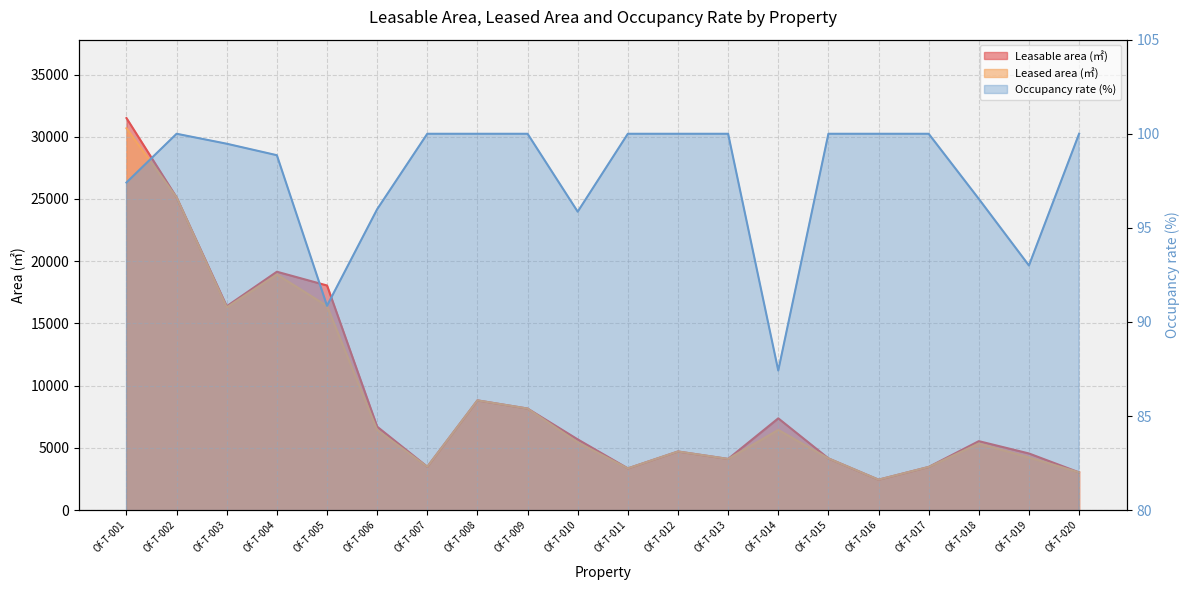

At how many categories does at least one series exceed 18461?

3